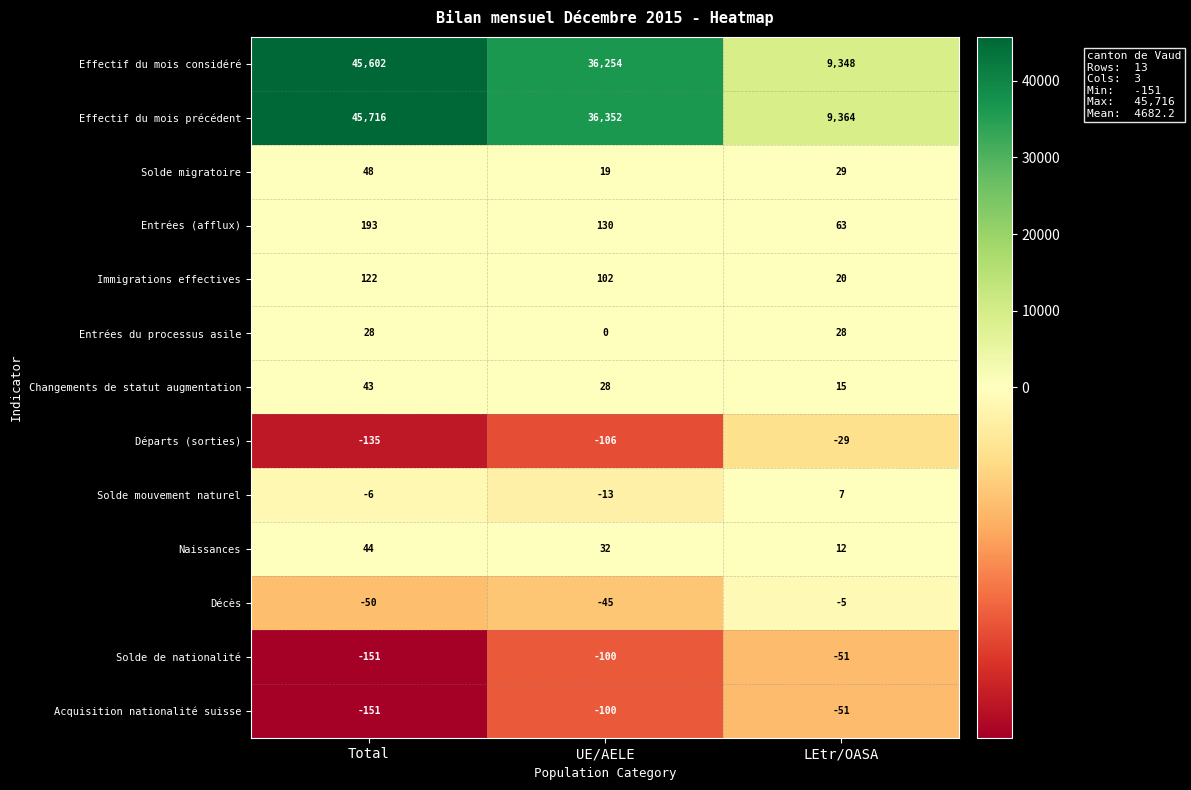

What is the spread (max minus min) of values at UE/AELE?

36458